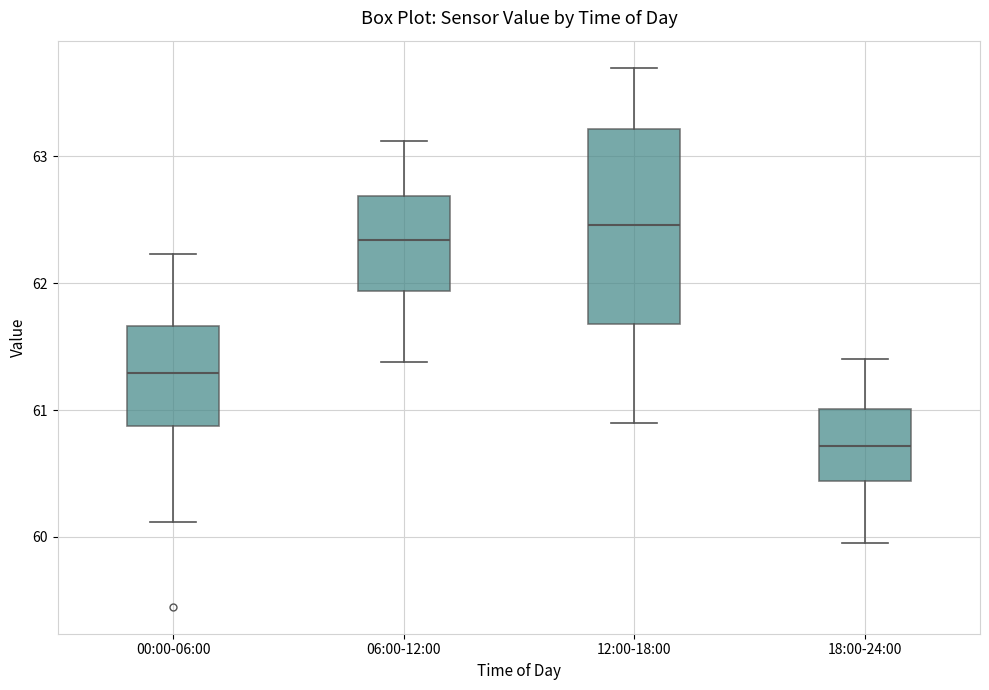

Reading left to right, transcribe this box plot: for each box, give where its median line is, the range the box spans, and where its two whiskers end, as read against the y-axis. The values are not printed on the chart, so give them approximately, as read against the axis.

00:00-06:00: median 61.3, box 60.9 to 61.7, whiskers 60.1 to 62.2
06:00-12:00: median 62.3, box 61.9 to 62.7, whiskers 61.4 to 63.1
12:00-18:00: median 62.5, box 61.7 to 63.2, whiskers 60.9 to 63.7
18:00-24:00: median 60.7, box 60.4 to 61.0, whiskers 60.0 to 61.4